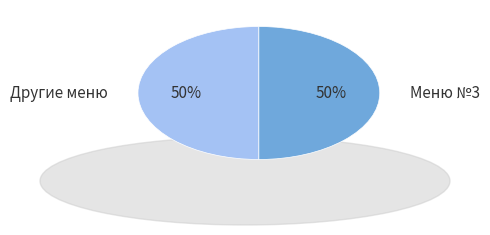

Combined, do Другие меню and Меню №3 account for over 50%?

Yes